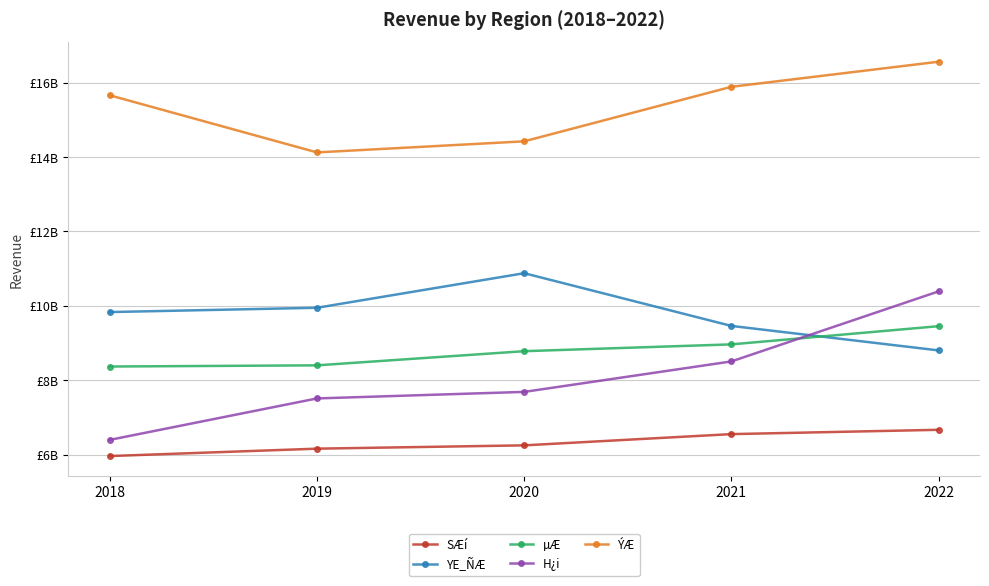

Is this an area chart (filled region under the line)?

No